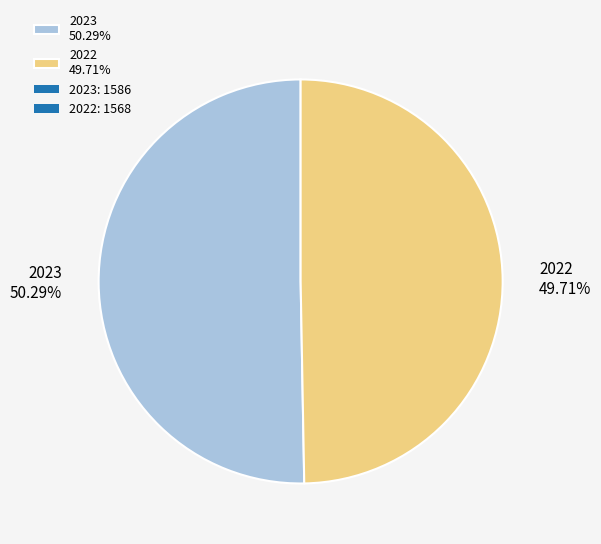

To the nearest percent, what is the combined percentage of 2022 and 2023?

100%